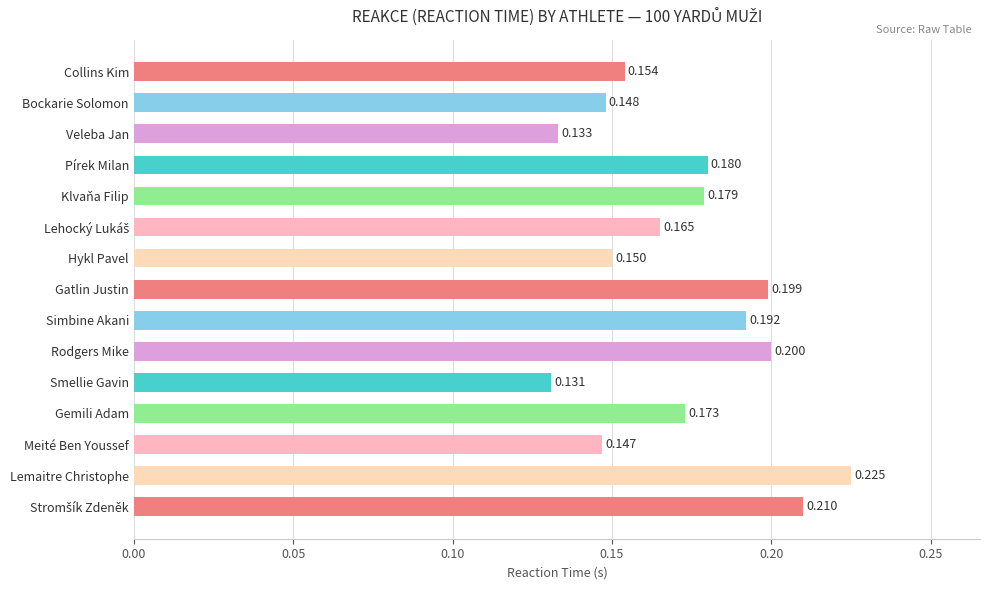

Between Klvaňa Filip and Gemili Adam, which is larger?

Klvaňa Filip